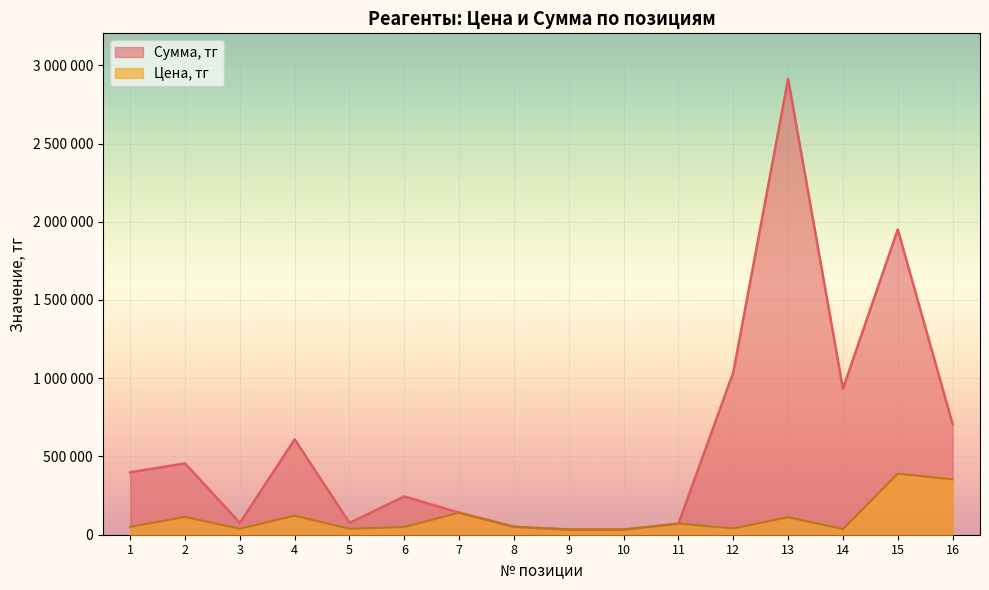

Which has a higher value, 4 or 14?

14